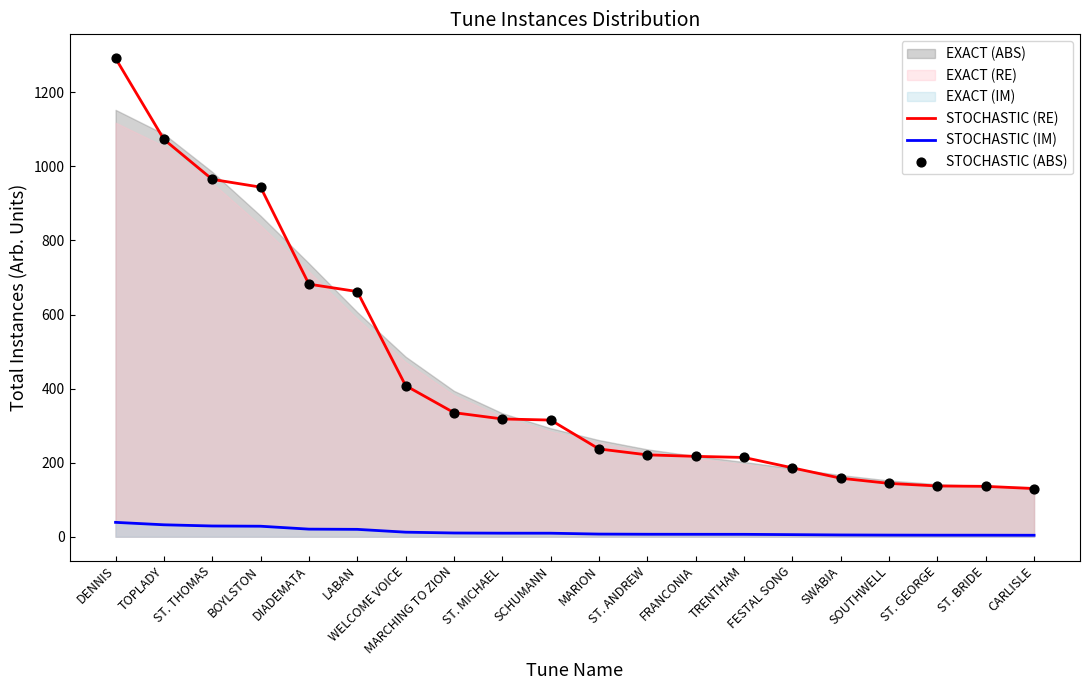

Which series has the largest total across all categories?

STOCHASTIC (RE)